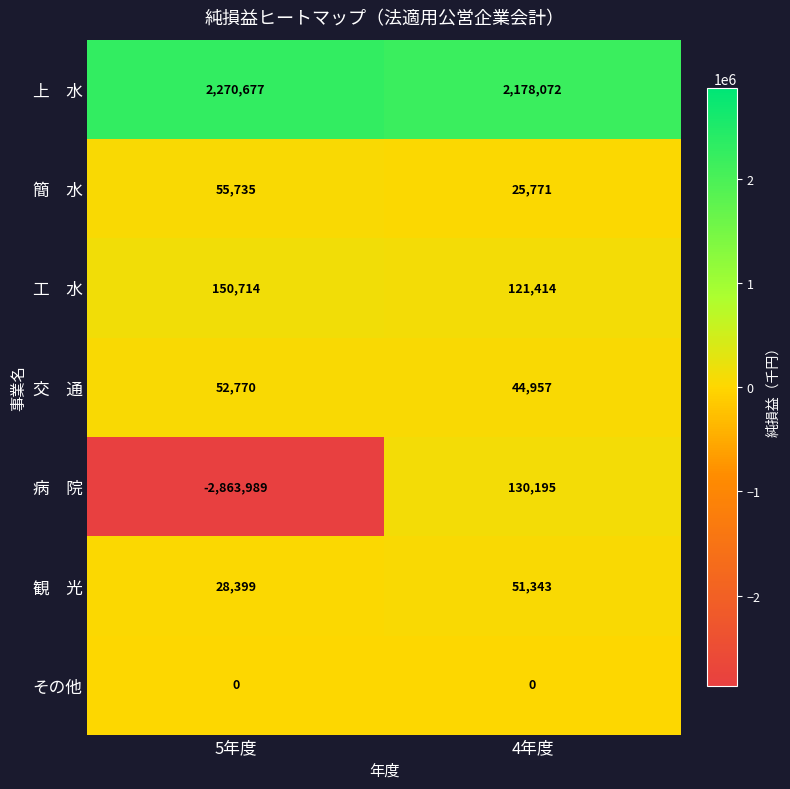

Which label corresponds to the smallest value in the chart?

5年度